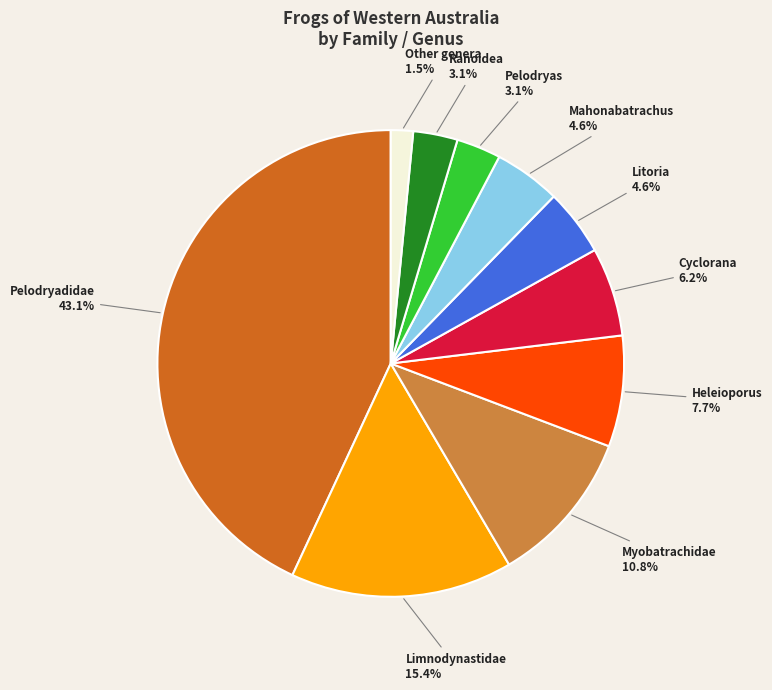

What percentage is the Ranoidea slice, to the nearest percent?

3%